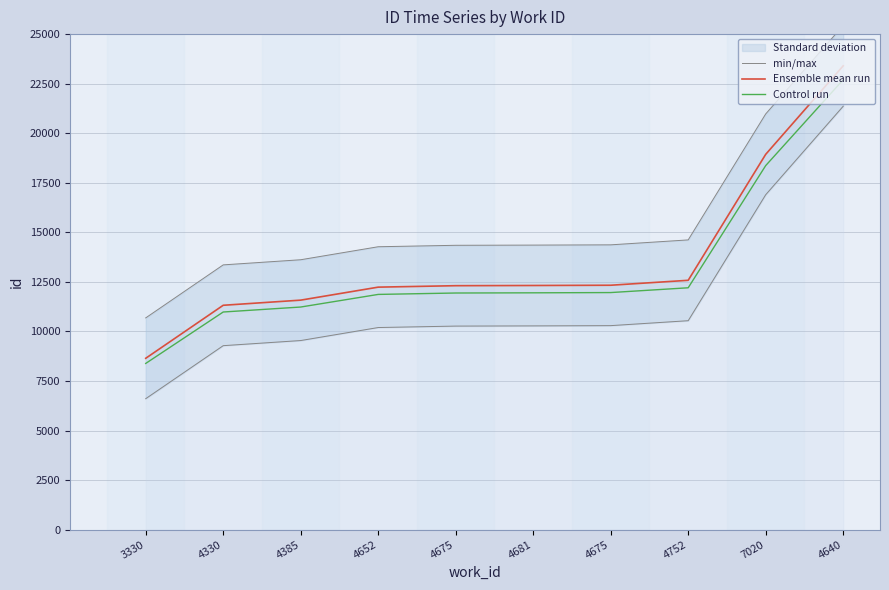

How many data points in Ensemble mean run are above 12317?

4